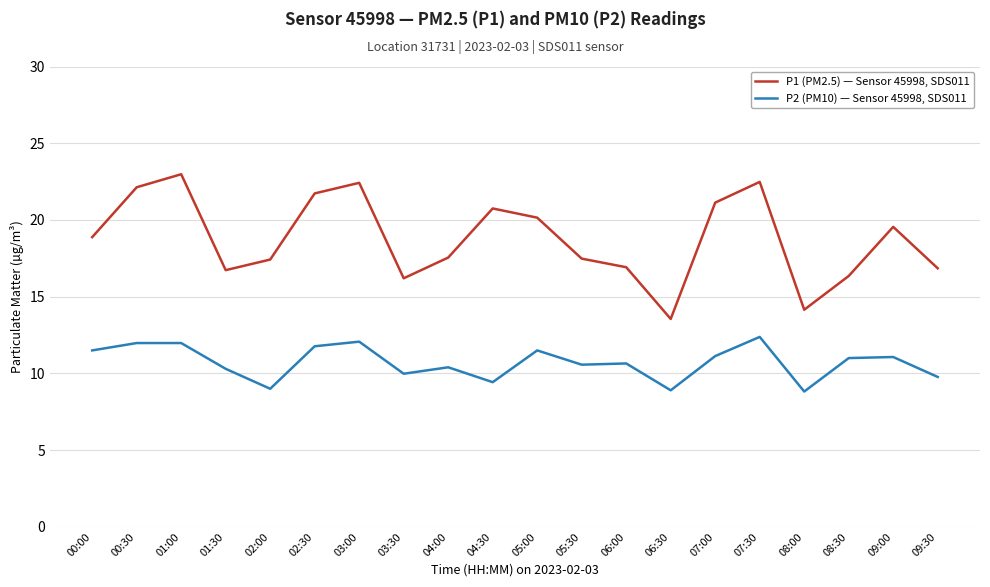

Which series has the widest spread of values?

P1 (PM2.5) — Sensor 45998, SDS011